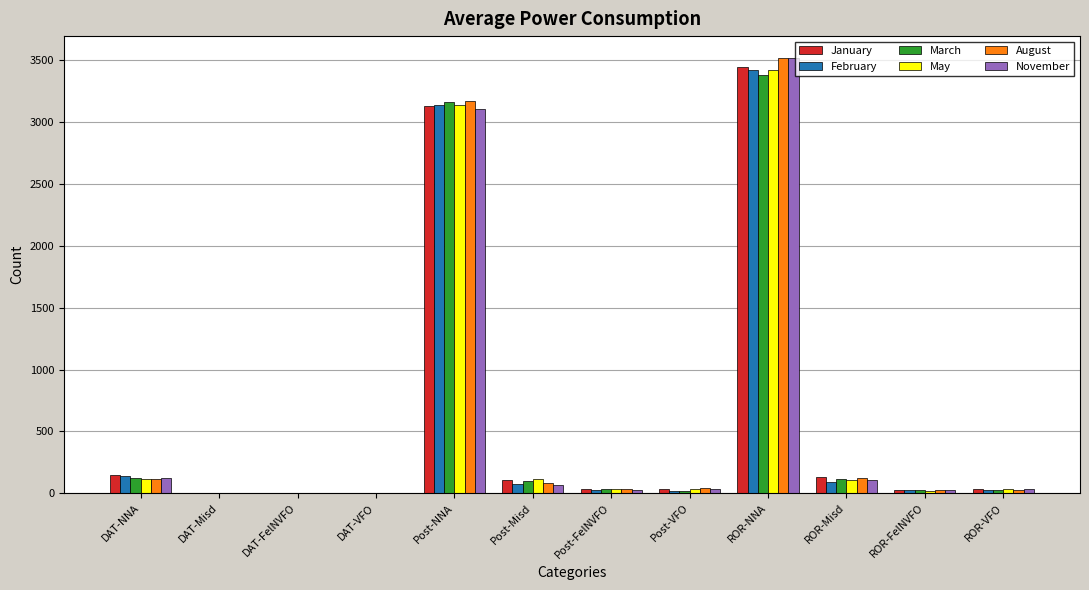

Is the value of March at ROR-NNA greater than the value of May at Post-Misd?

Yes